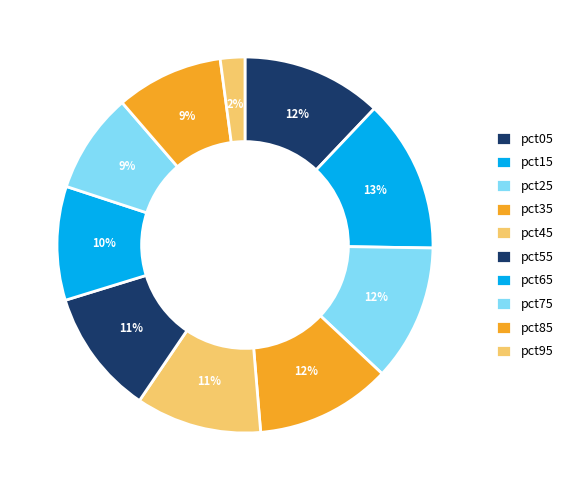

Combined, what portion of the pie is pct65 and pct55?

20.5%